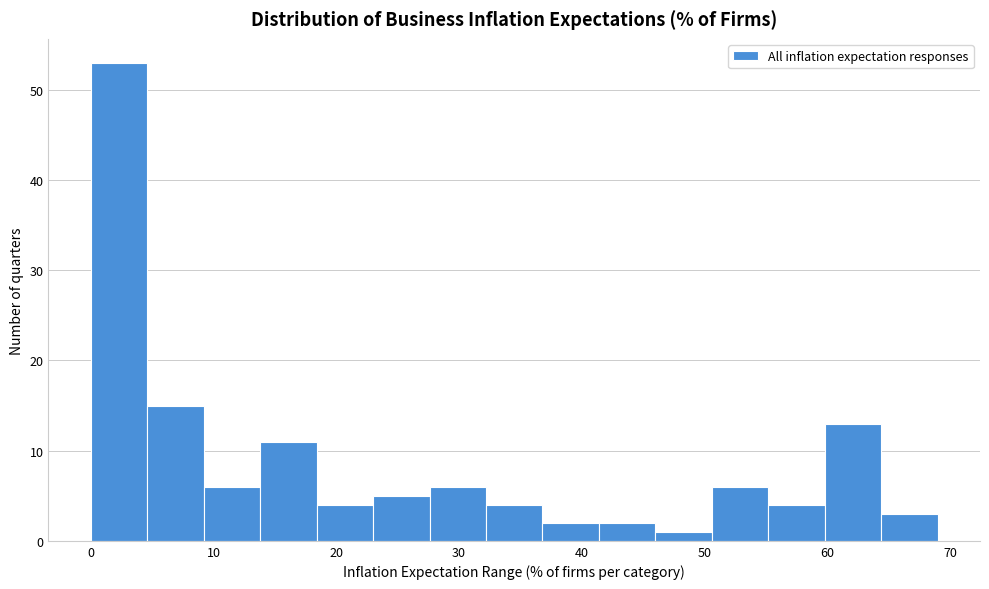

What is the height of the bar covering 50.6 to 55.2 on the x-axis? Neither the bar edges nor the heights are printed on the chart, so give them approximately, as read against the axes.

6